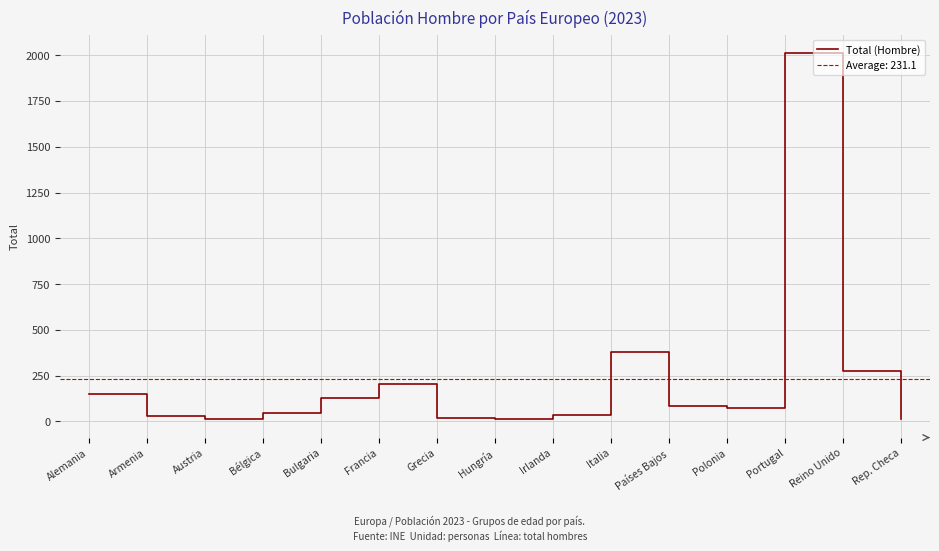

At which category does the data reach its first local valley?

Austria